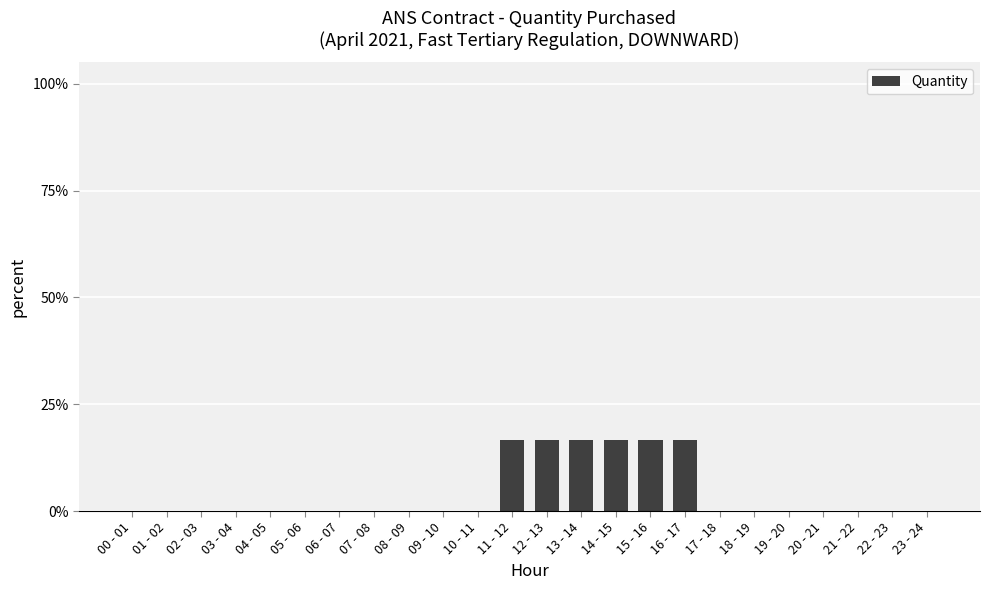

What is the maximum value shown in the chart?

16.7